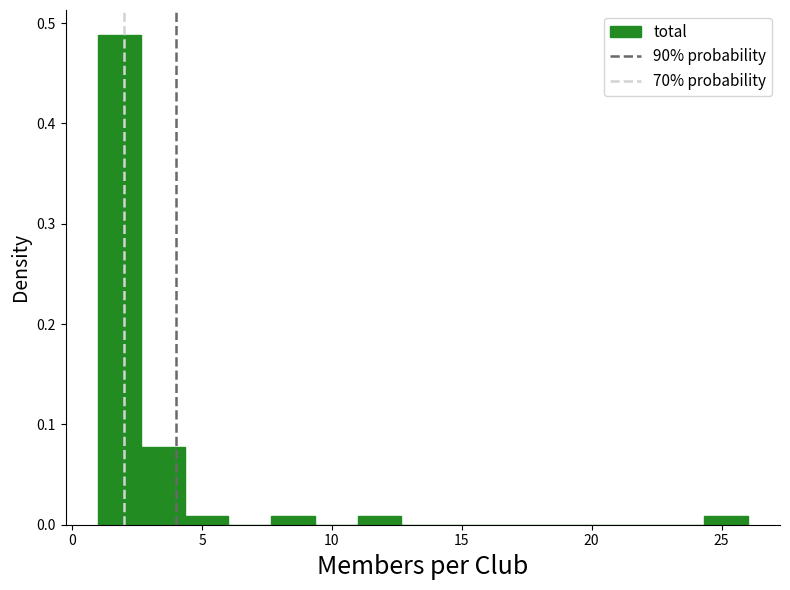

Read against the x-axis, roughly where is the centre of the tallest bar?

2.0